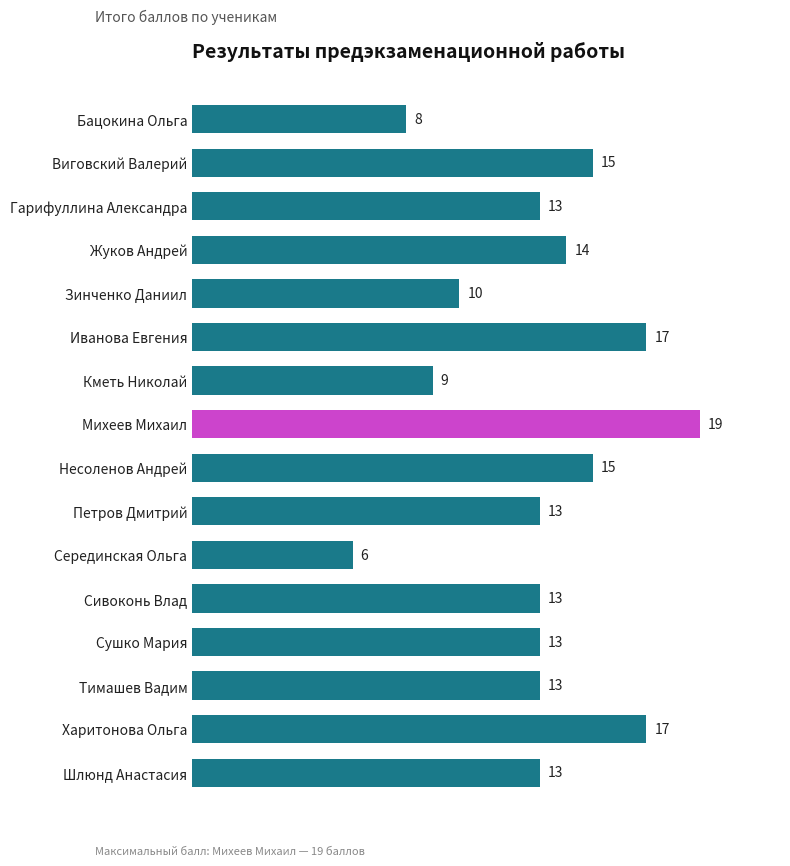

Reading top to bottom, list all the values displayed in this chart.

Бацокина Ольга=8	Виговский Валерий=15	Гарифуллина Александра=13	Жуков Андрей=14	Зинченко Даниил=10	Иванова Евгения=17	Кметь Николай=9	Михеев Михаил=19	Несоленов Андрей=15	Петров Дмитрий=13	Серединская Ольга=6	Сивоконь Влад=13	Сушко Мария=13	Тимашев Вадим=13	Харитонова Ольга=17	Шлюнд Анастасия=13